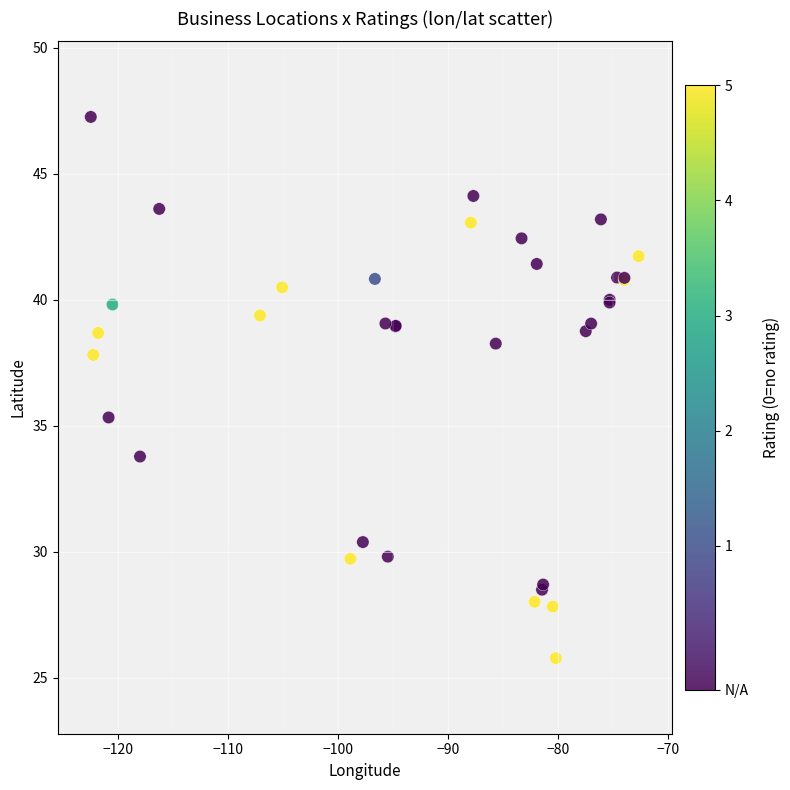

What Y value in the scatter plot is closest to 36?

35.3